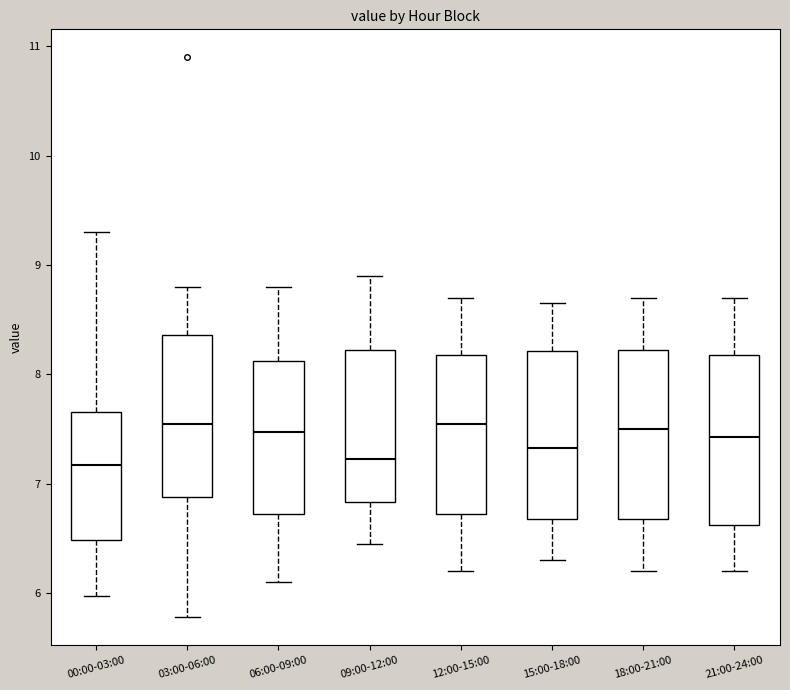

Where is the lower edge of the box for 00:00-03:00 on the y-axis? The values are not printed on the chart, so give them approximately, as read against the axis.

6.5